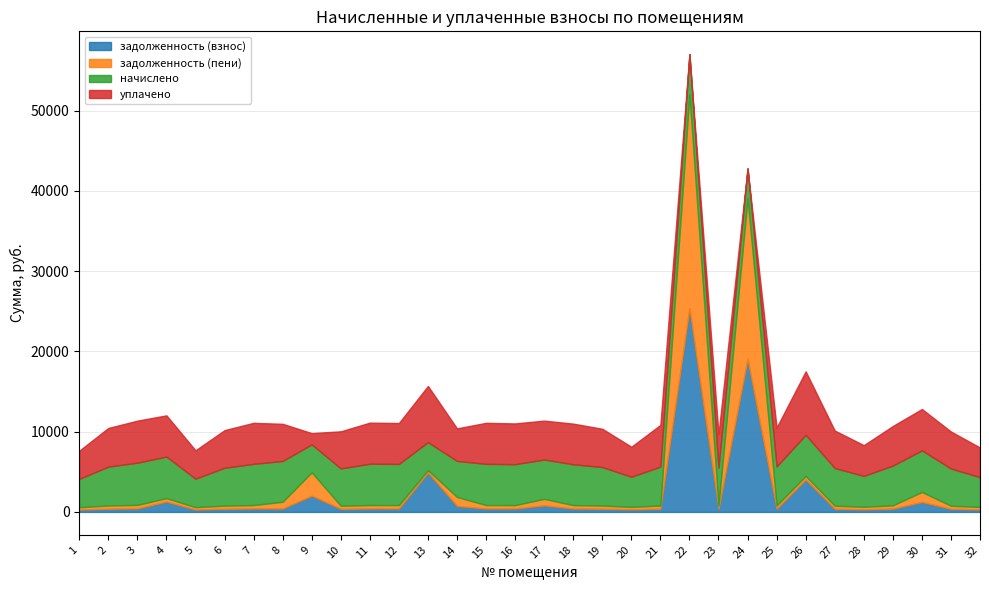

How many values in the уплачено series exceed 4816?

16